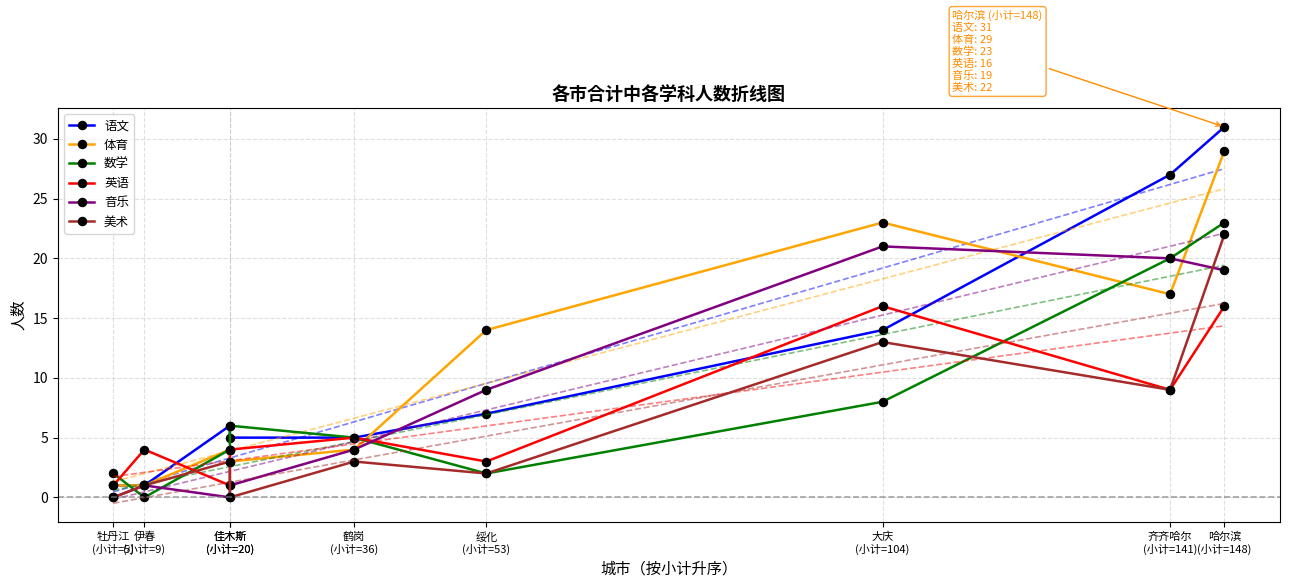

Which category has the highest value in the 语文 series?

哈尔滨
(小计=148)